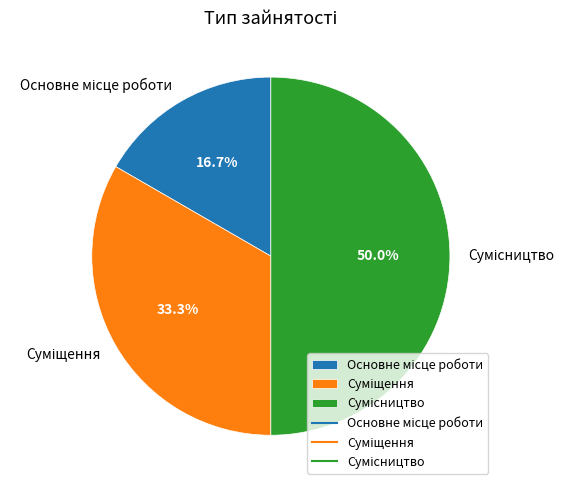

To the nearest percent, what is the difference between the largest and smallest slice percentages?

33%